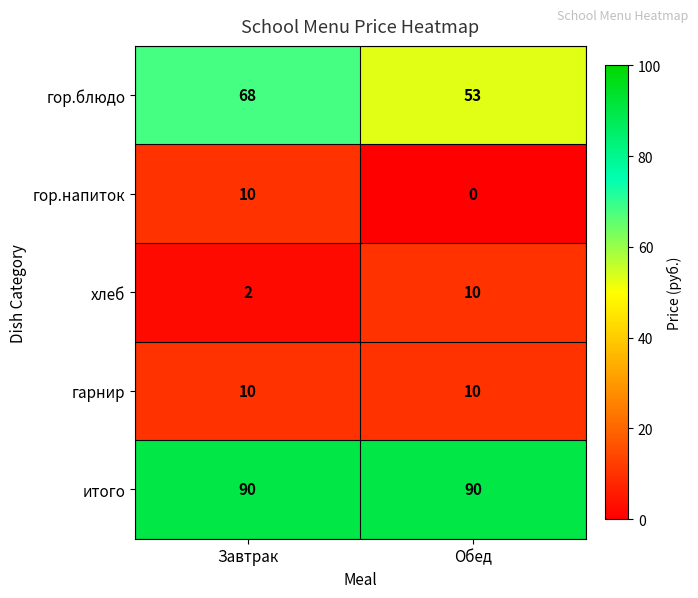

The гор.напиток series shows -7 at Обед. True or false?

False